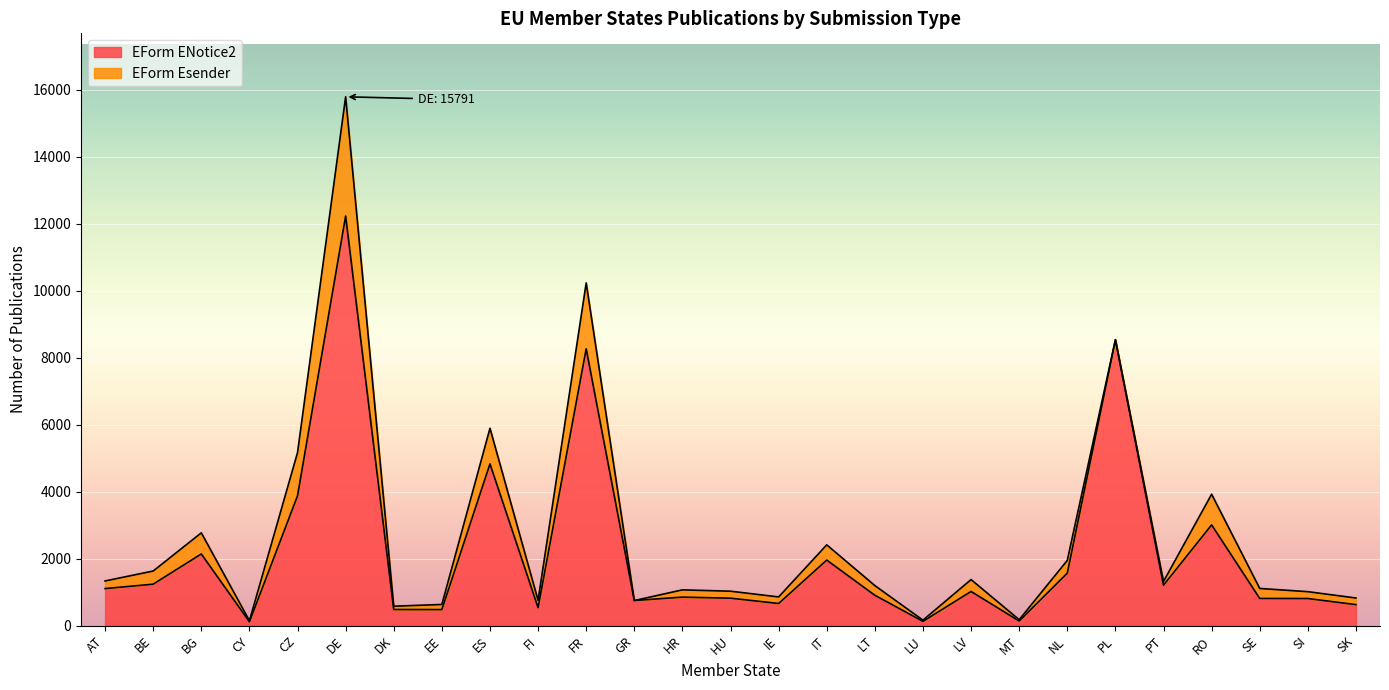

What is the maximum value shown in the chart?

12231